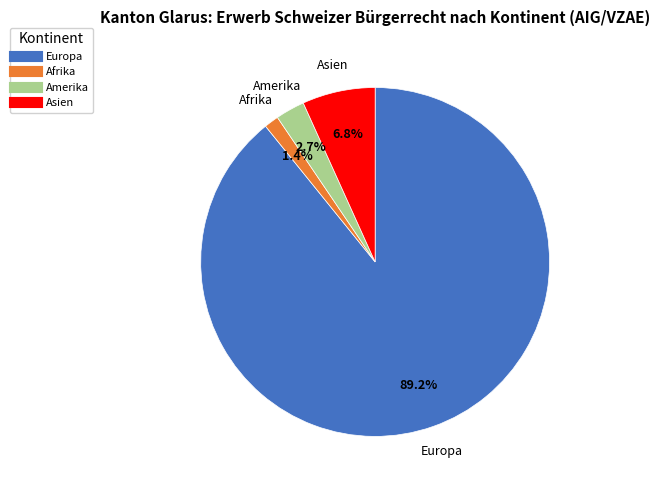

Is there any slice that represents more than half of the pie?

Yes